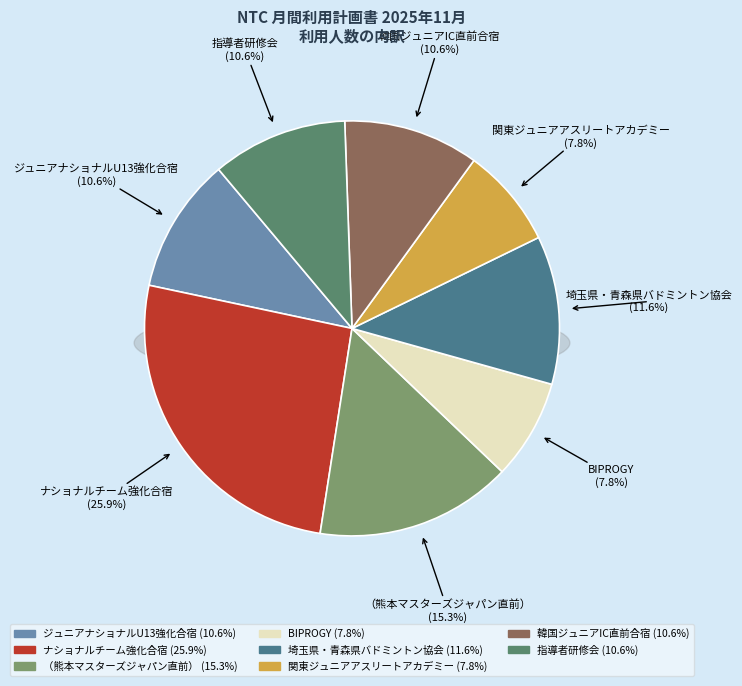

What is the change in value from （熊本マスターズジャパン直前） to 関東ジュニアアスリートアカデミー?

-30